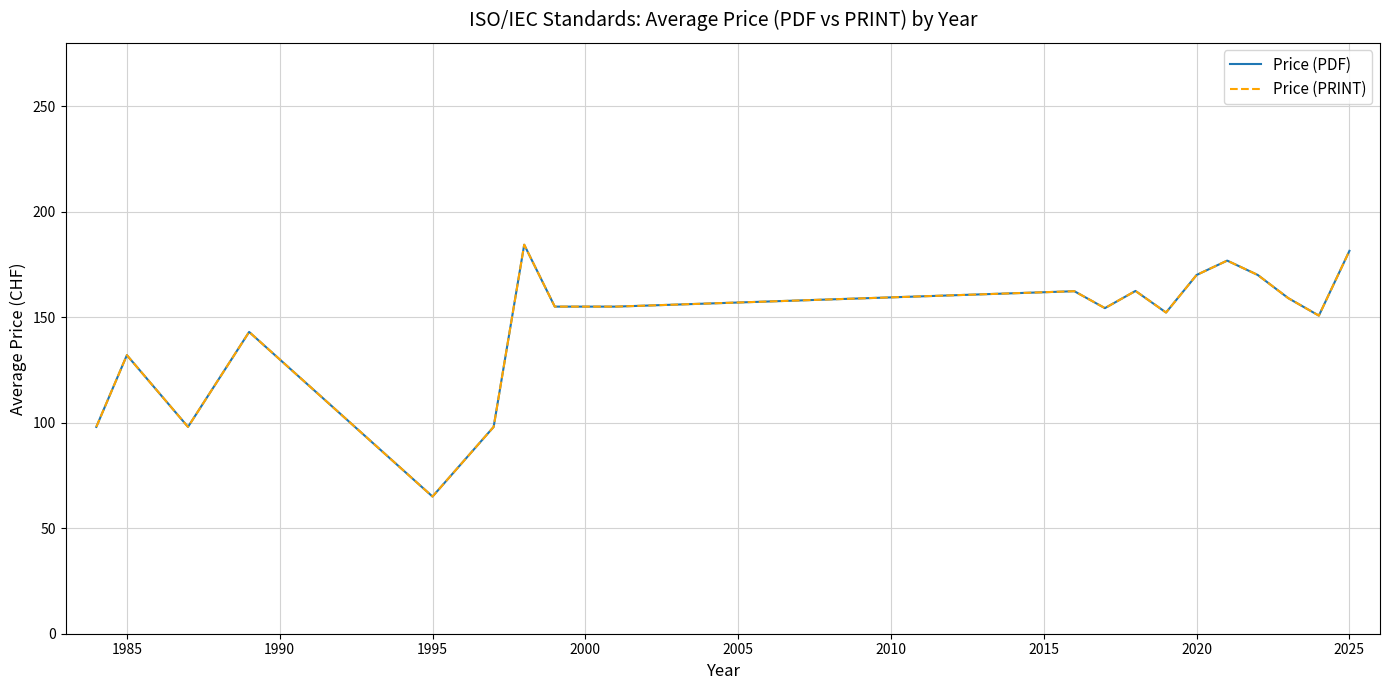

Does the chart have visible grid lines?

Yes